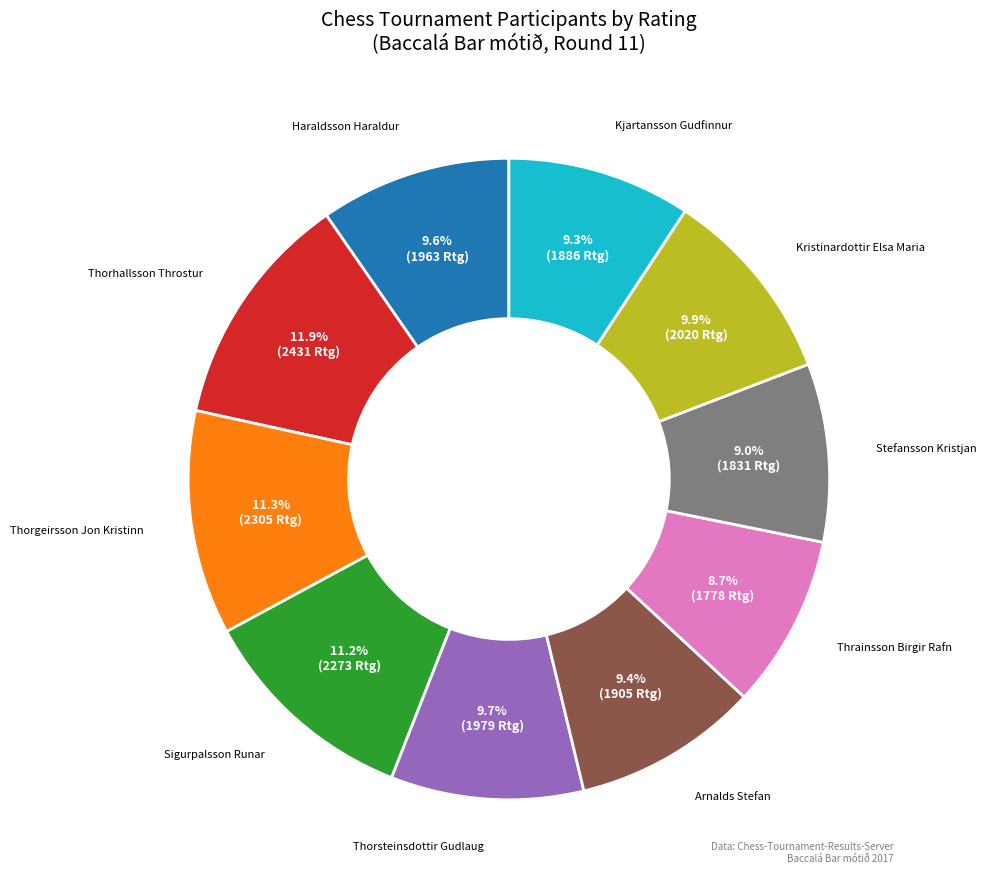

Which slice is the largest?

Thorhallsson Throstur